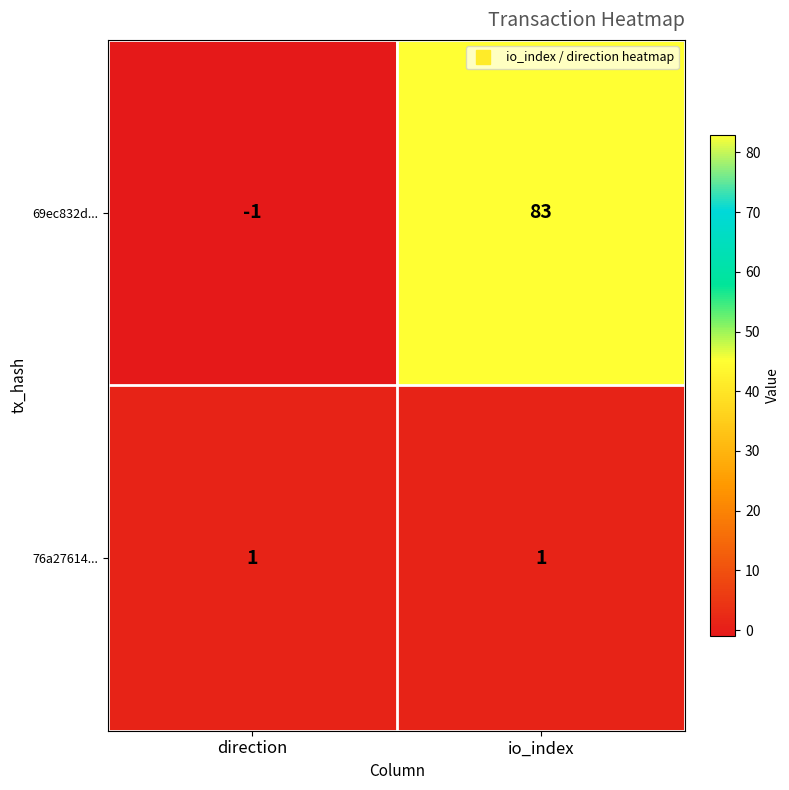

Which series has the largest range (max minus min)?

69ec832d...